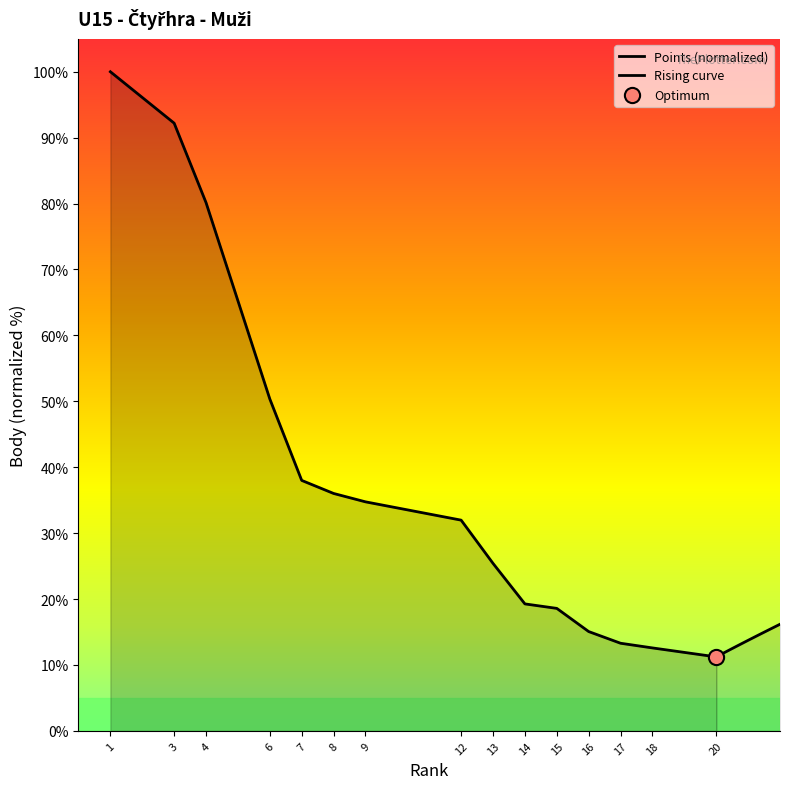

What is the change in value from 7 to 8?

-2.0